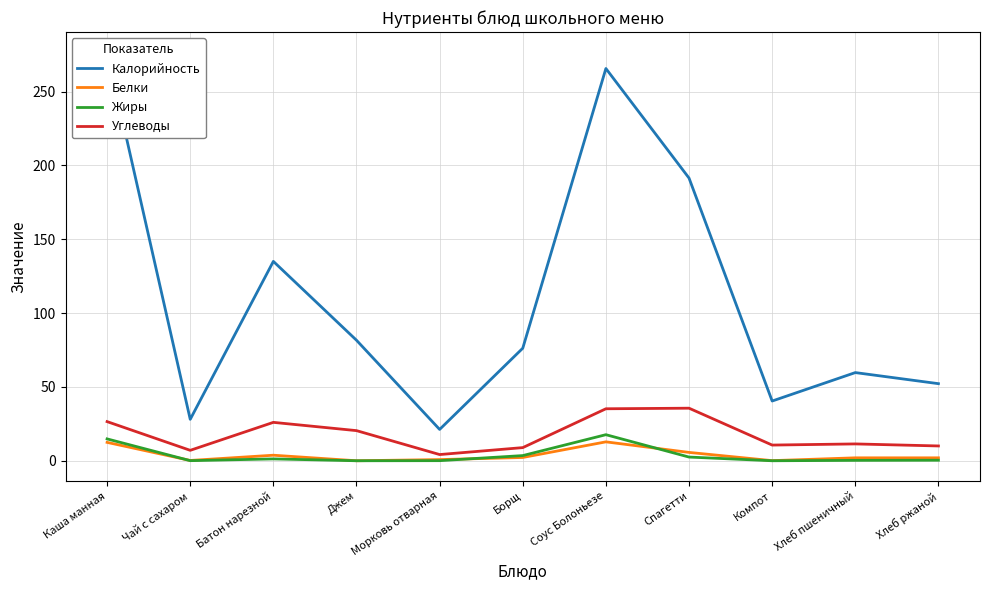

What is the label of the 4th point from the right?

Спагетти